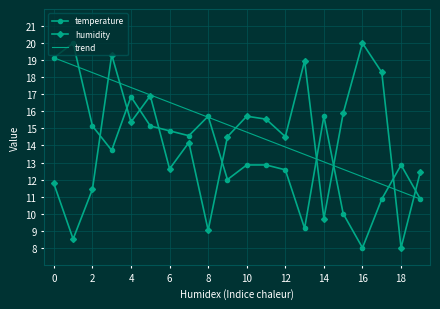

List the series in order of their overall mean, lowest first.

temperature, humidity, trend